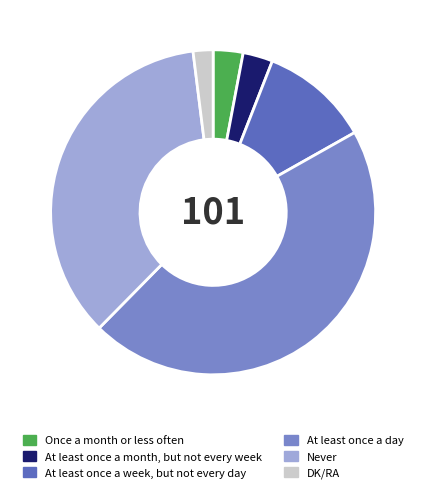

Combined, do At least once a week, but not every day and At least once a day account for over 50%?

Yes